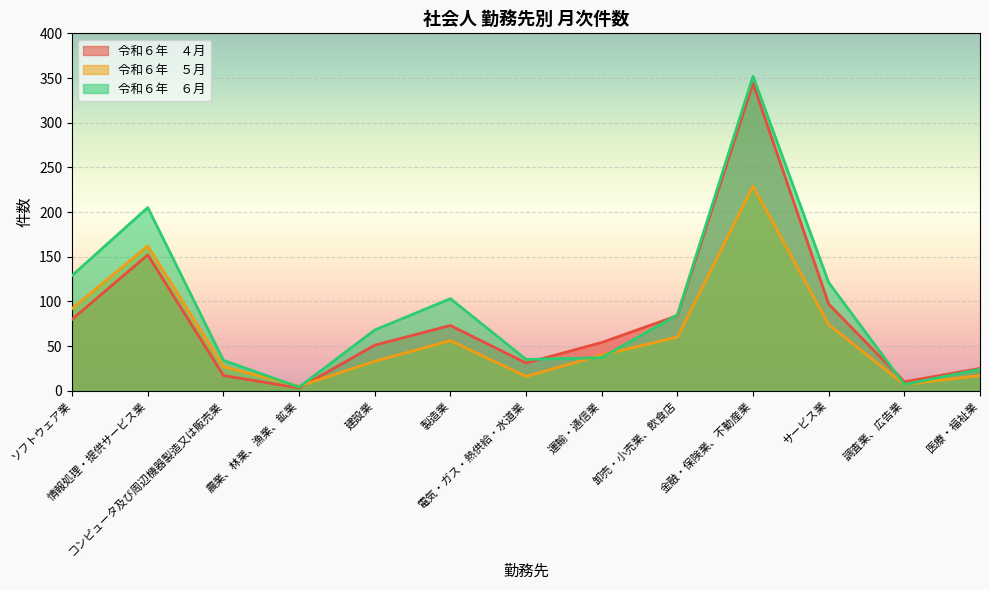

At which label is 令和６年　６月 closest to 178?

情報処理・提供サービス業